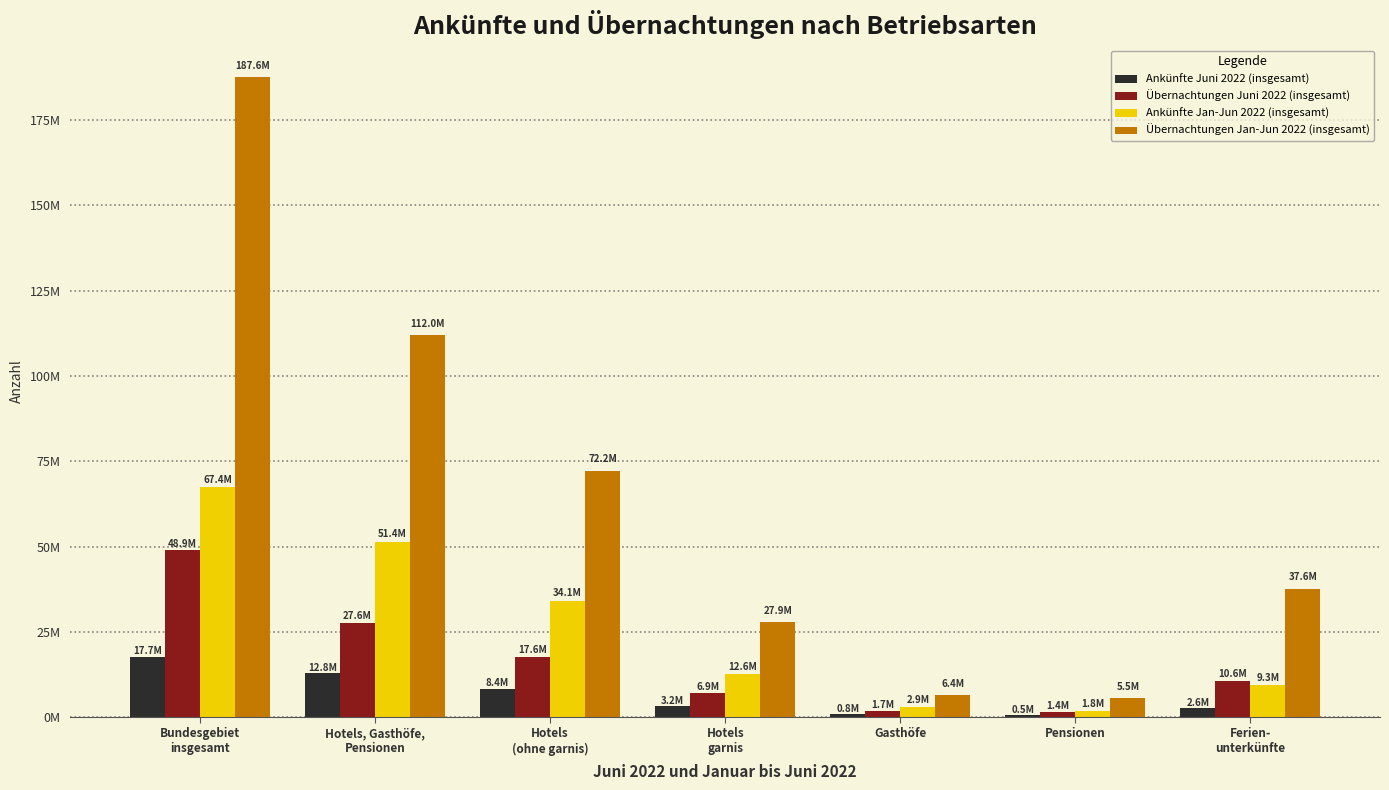

What are all the series names shown in the legend?

Ankünfte Juni 2022 (insgesamt), Übernachtungen Juni 2022 (insgesamt), Ankünfte Jan-Jun 2022 (insgesamt), Übernachtungen Jan-Jun 2022 (insgesamt)